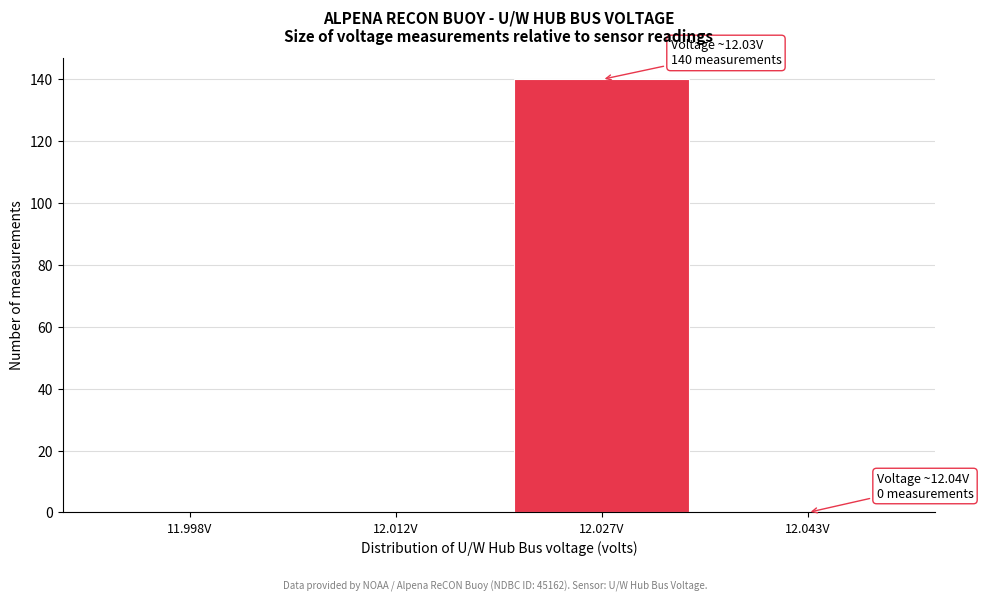

Which range on the x-axis has the tallest bar?

12.020 to 12.035